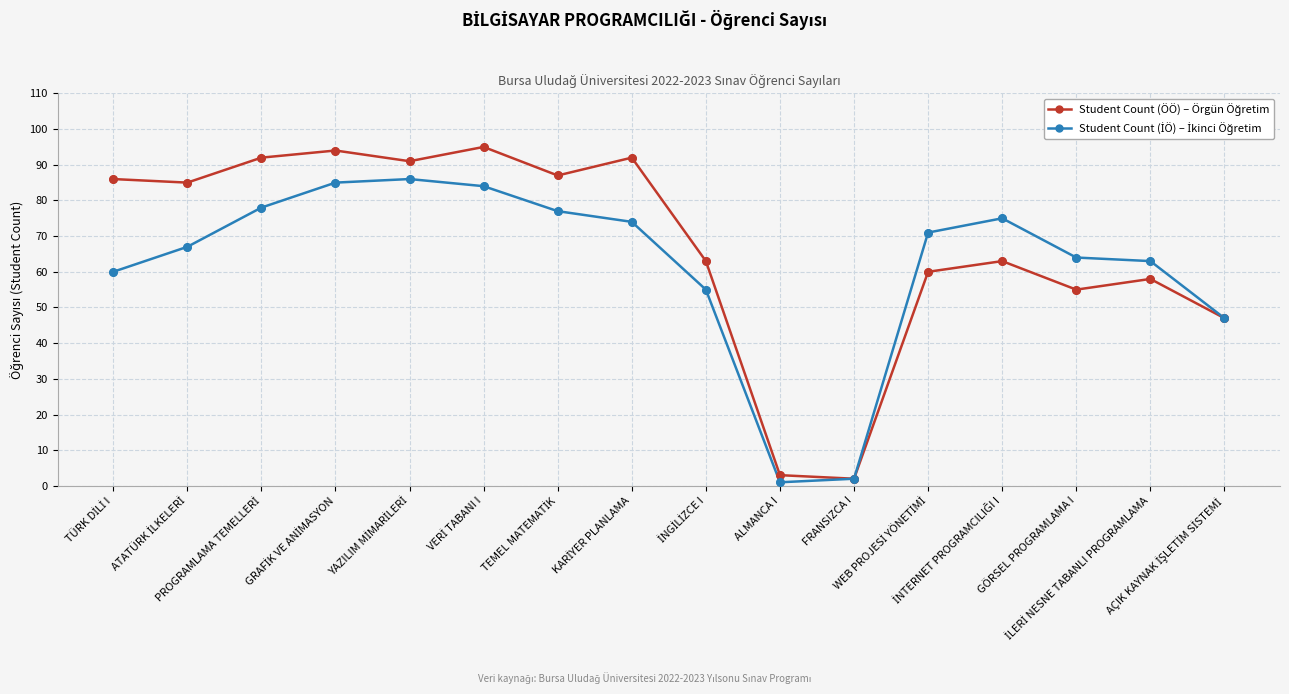

At how many categories does at least one series exceed 8?

14